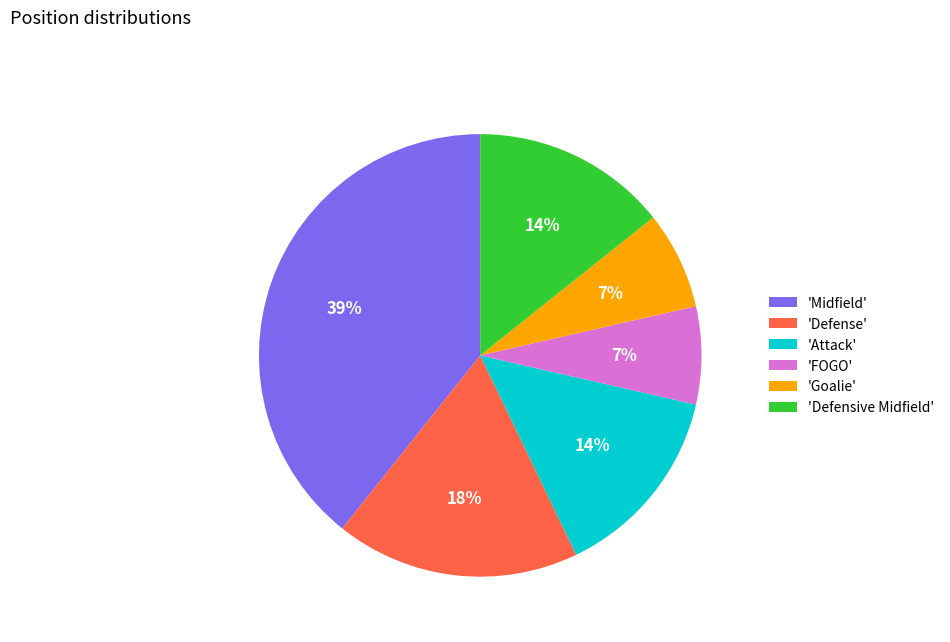

Is there a majority slice in this chart?

No